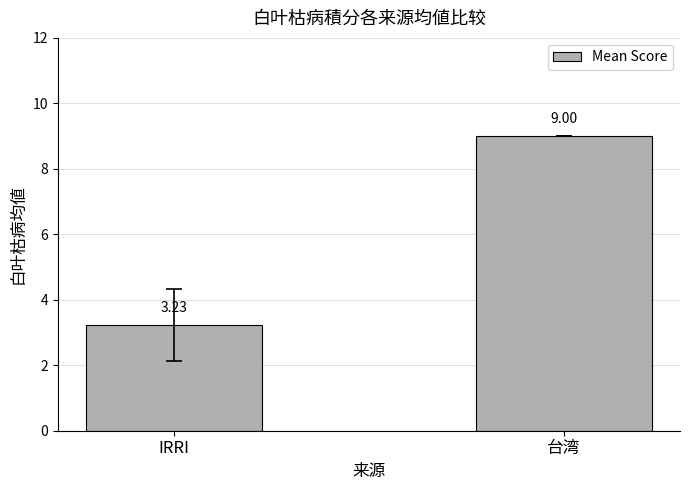

What is the maximum value shown in the chart?

9.0